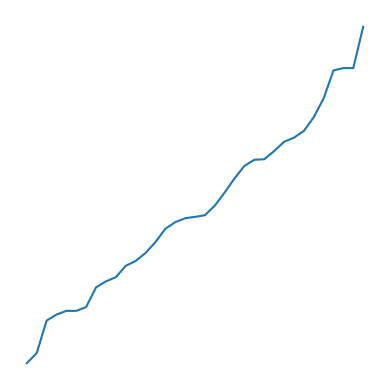

What is the difference between the maximum and minimum values?

0.1